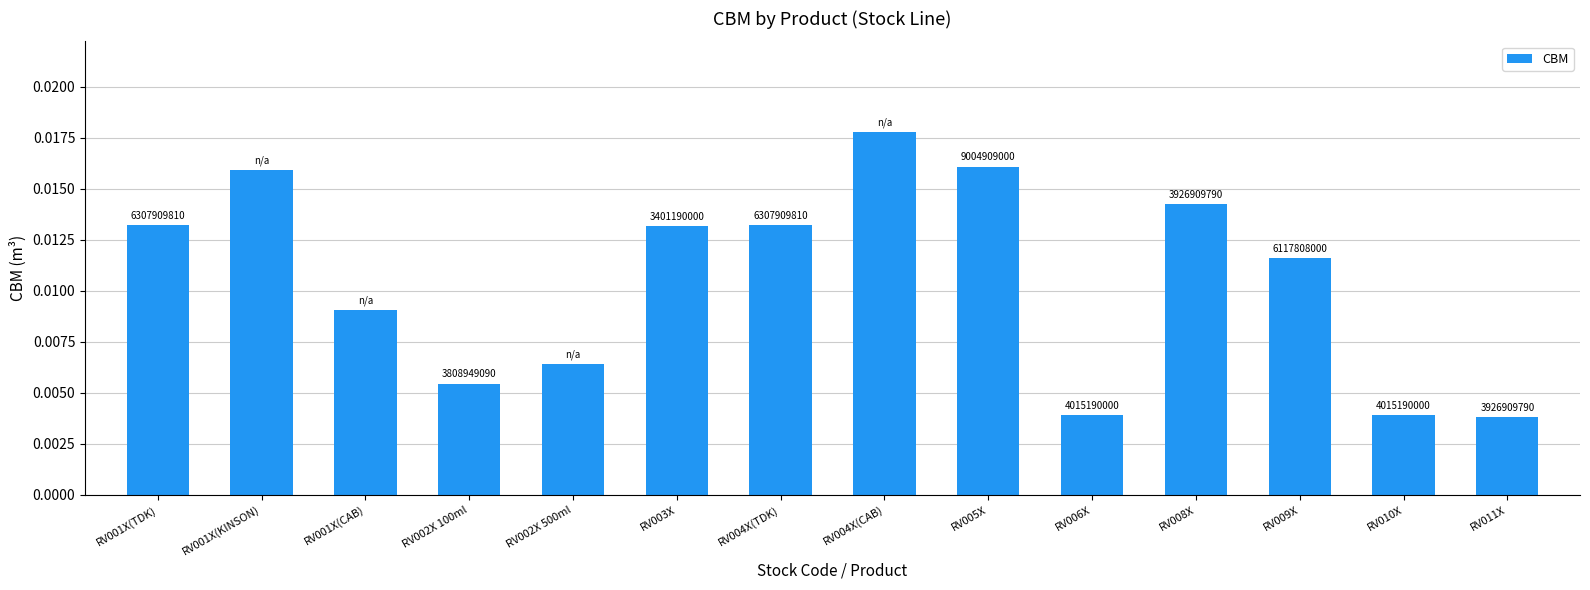

What is the sum of all values?

0.1